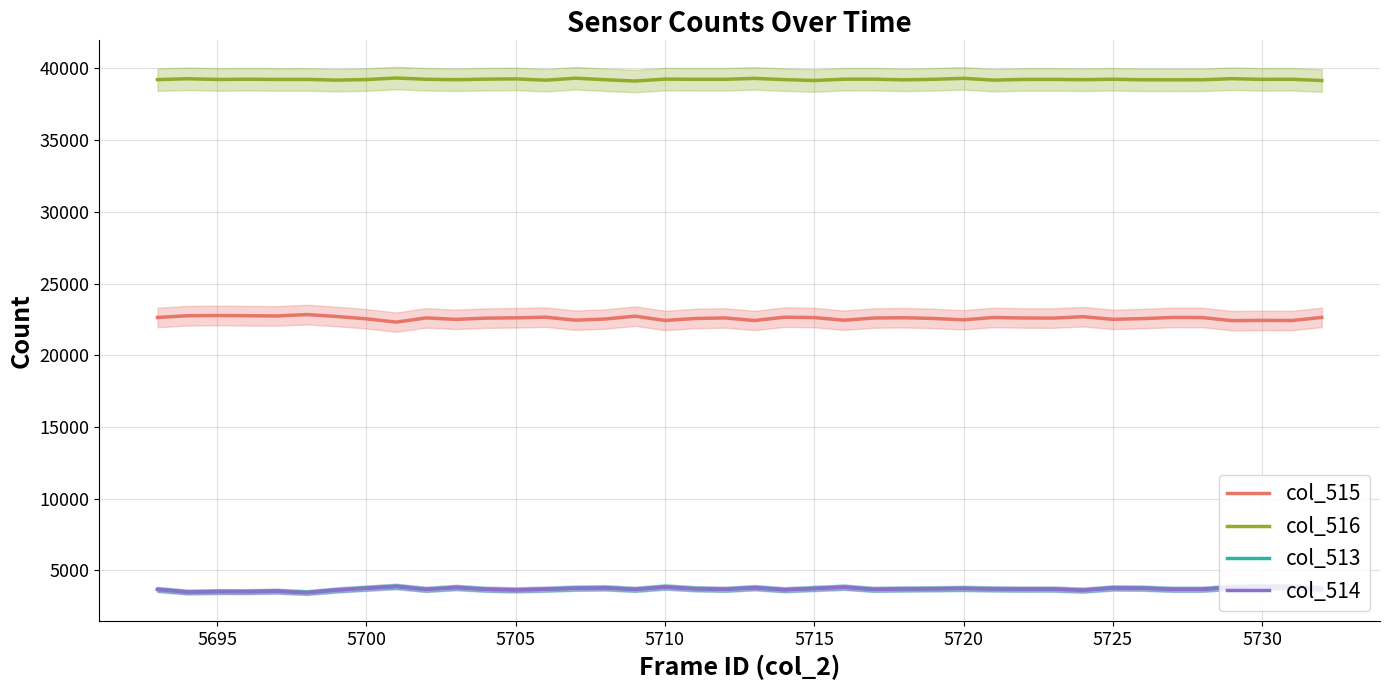

What is the value of the col_513 point at the 20th from the left?

3685